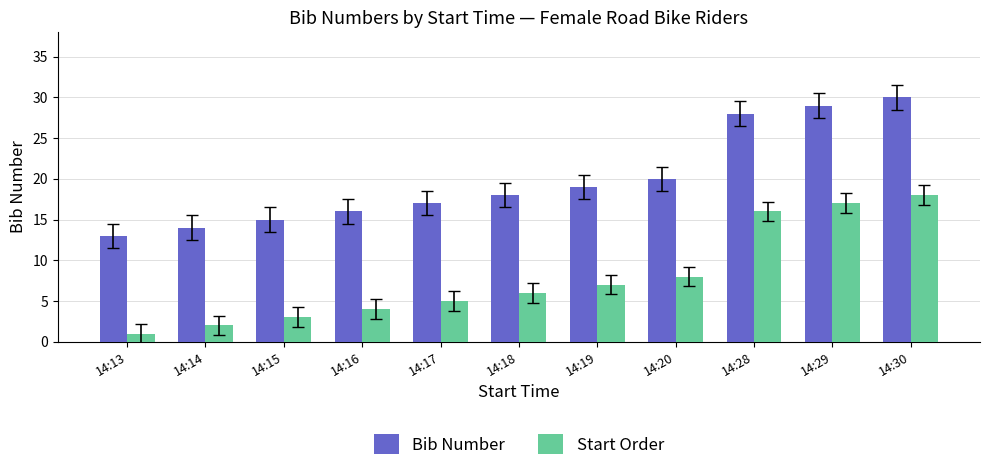

At which category does the chart reach its minimum across all series?

14:13